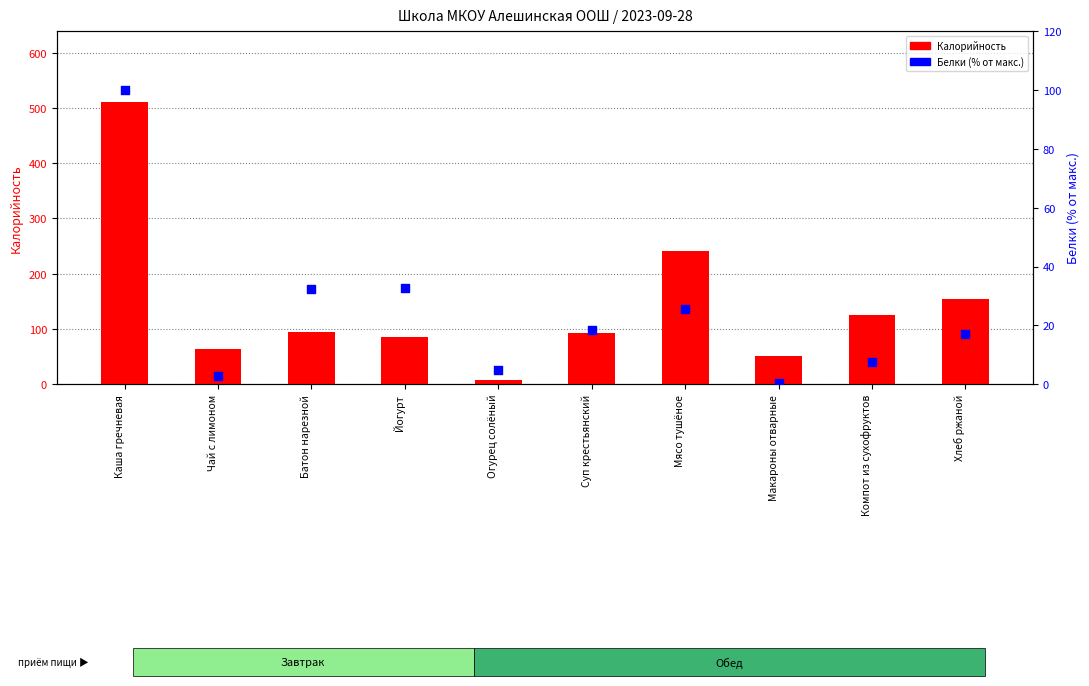

Which series has the largest Y range (max minus min)?

Калорийность